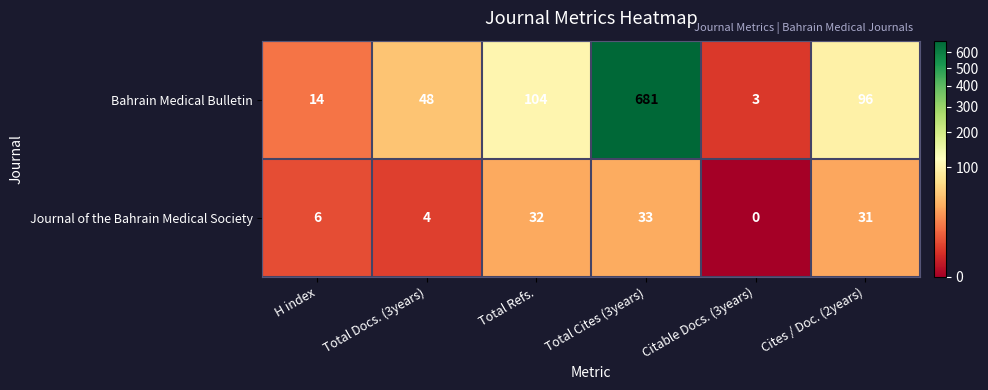

What is the total value across all series at Total Refs.?

136